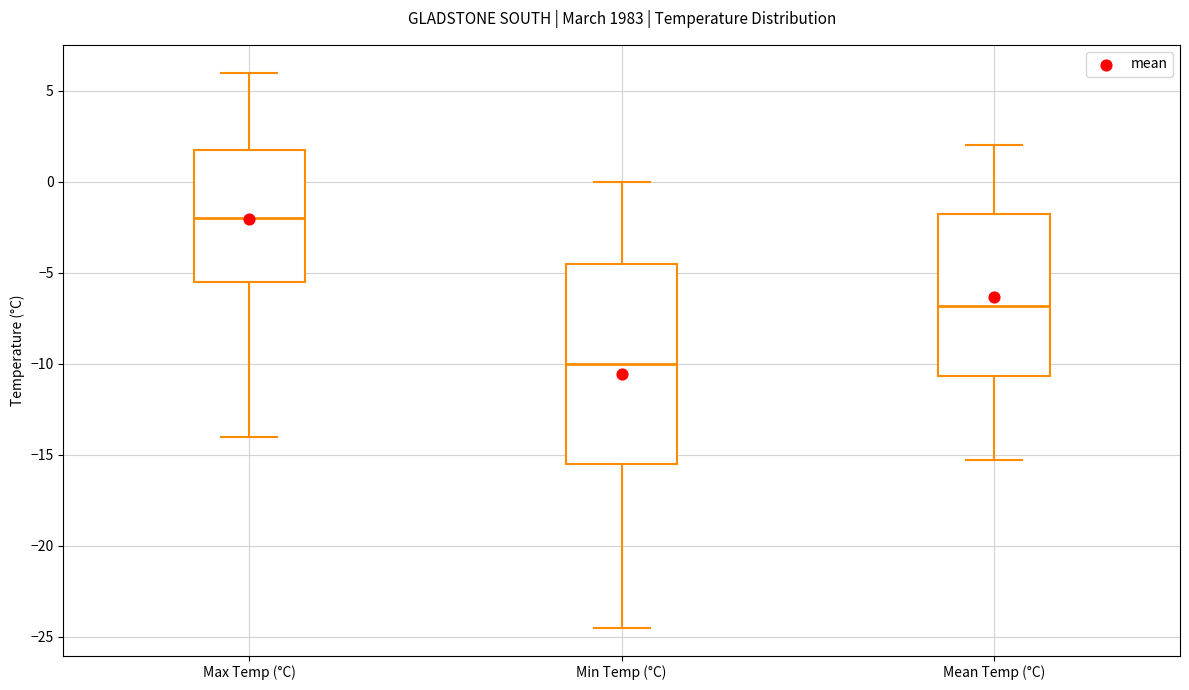

Which box is the tallest, from its lower edge to its upper edge?

Min Temp (°C)